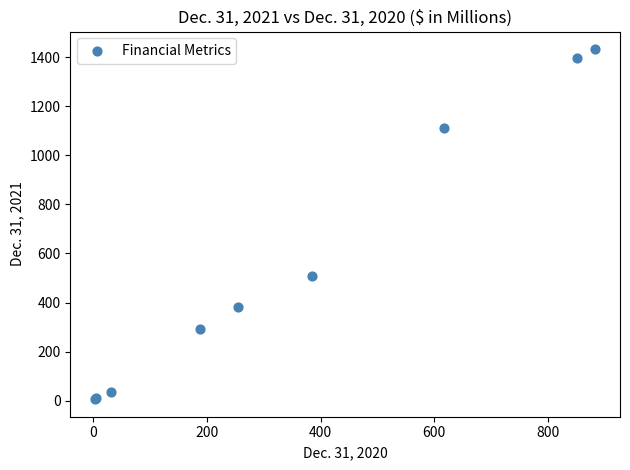

What Y value in the scatter plot is closest to 719?

506.7